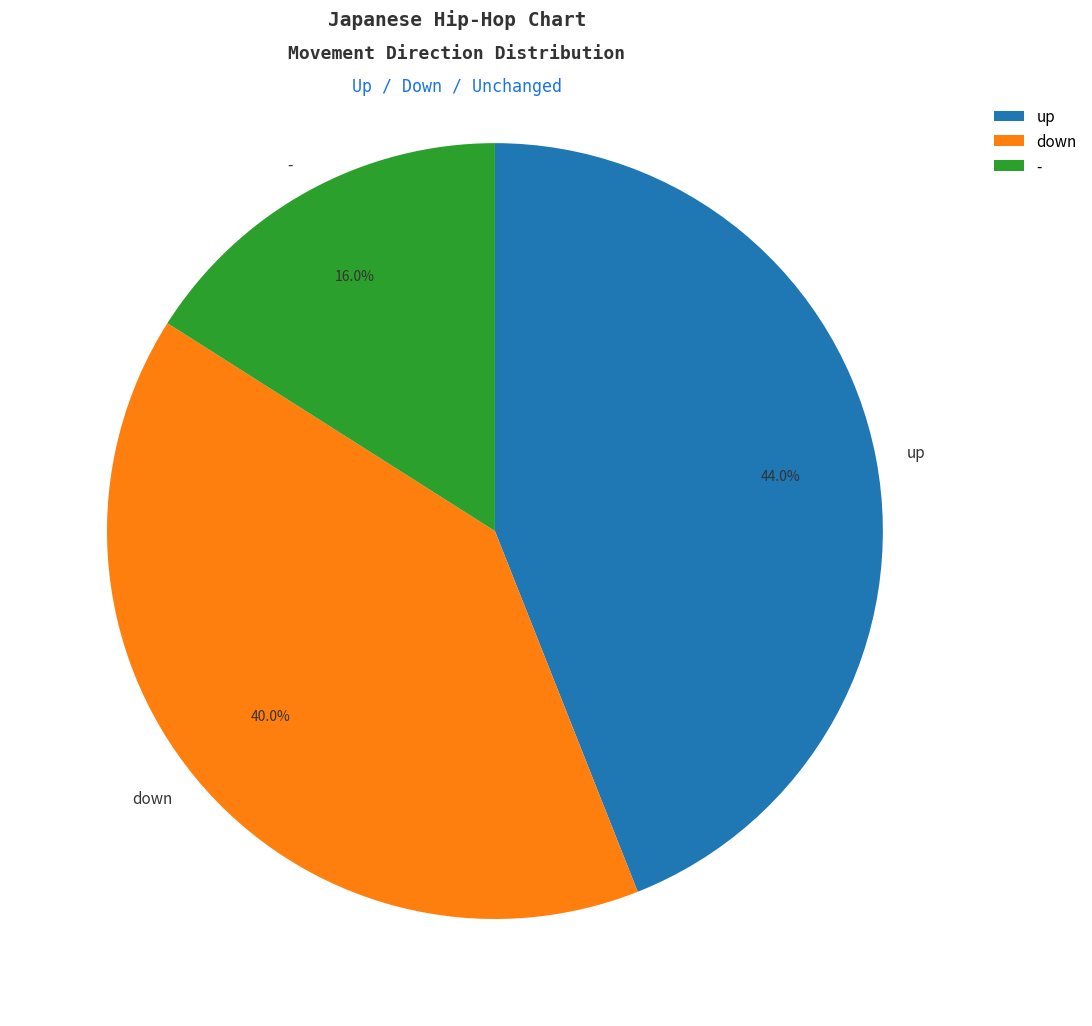

What percentage do down and up together represent?

84.0%